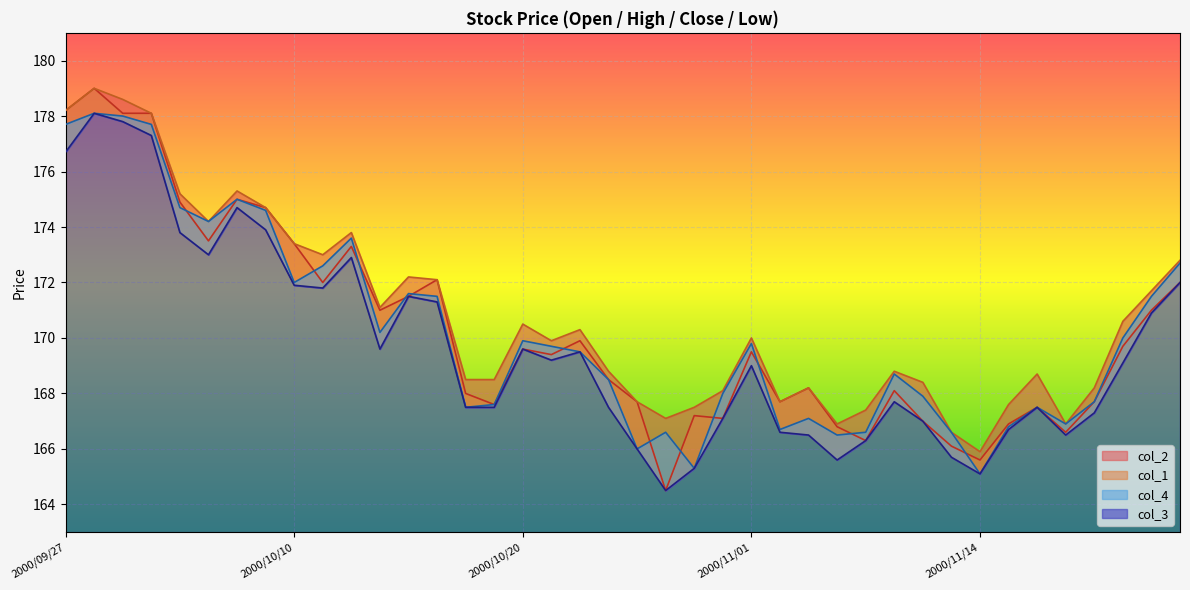

Is it true that col_1 equals 168.5 at 2000/10/25?

True